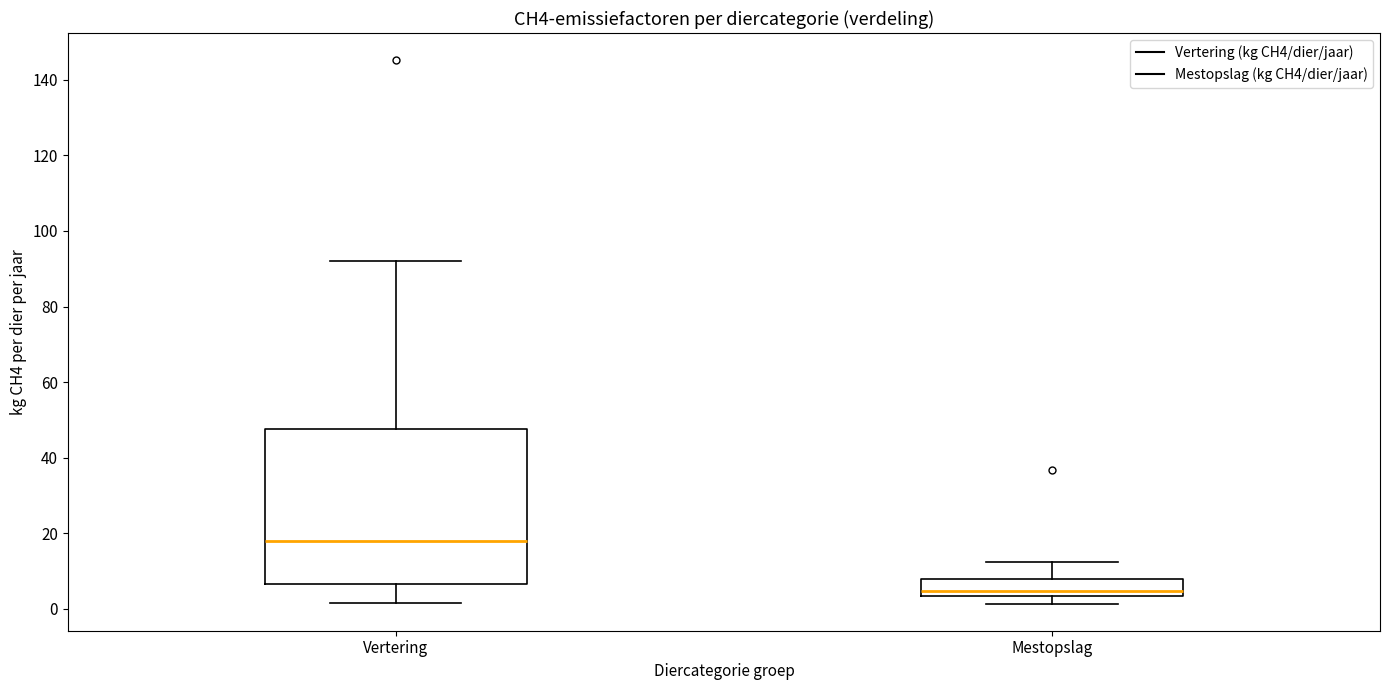

Where does the upper whisker of the box for Mestopslag end on the y-axis? The values are not printed on the chart, so give them approximately, as read against the axis.

12